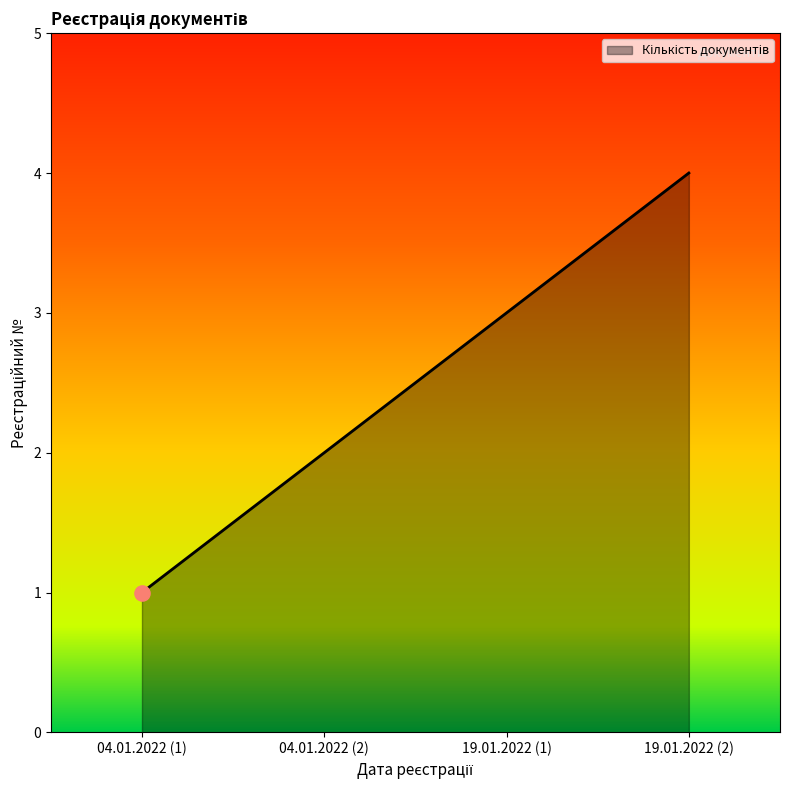

What is the change in value from 19.01.2022 (1) to 19.01.2022 (2)?

+1